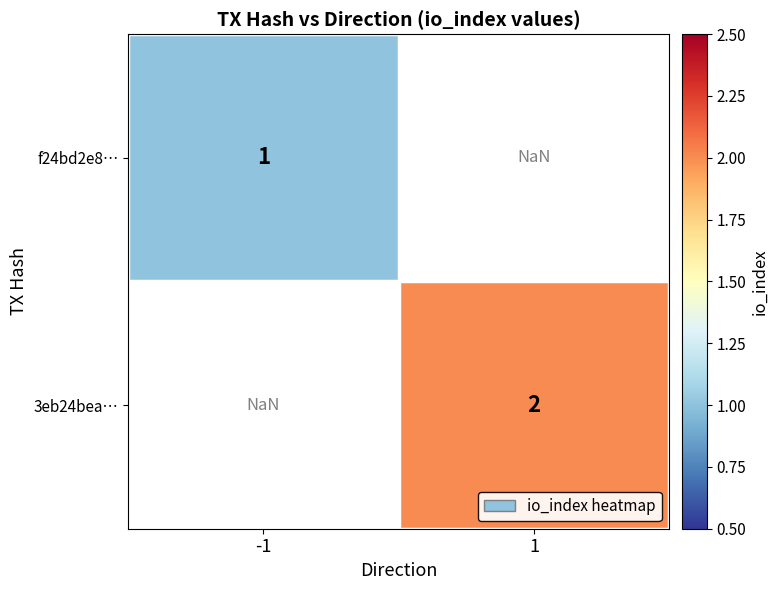

Is the value of f24bd2e8… at -1 greater than the value of 3eb24bea… at 1?

No